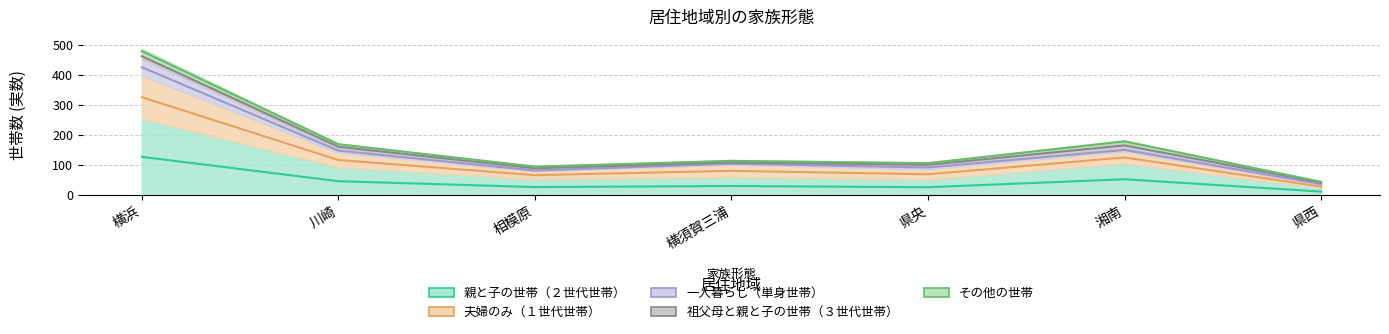

How many values in the その他の世帯 series exceed 4?

3